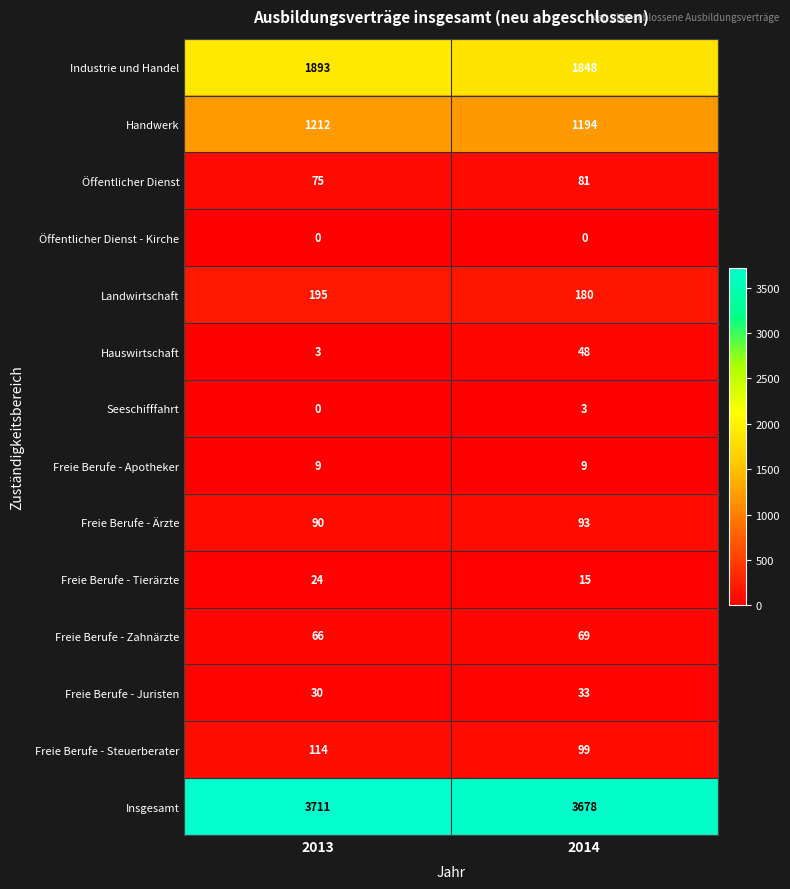

What is the maximum value shown in the chart?

3711